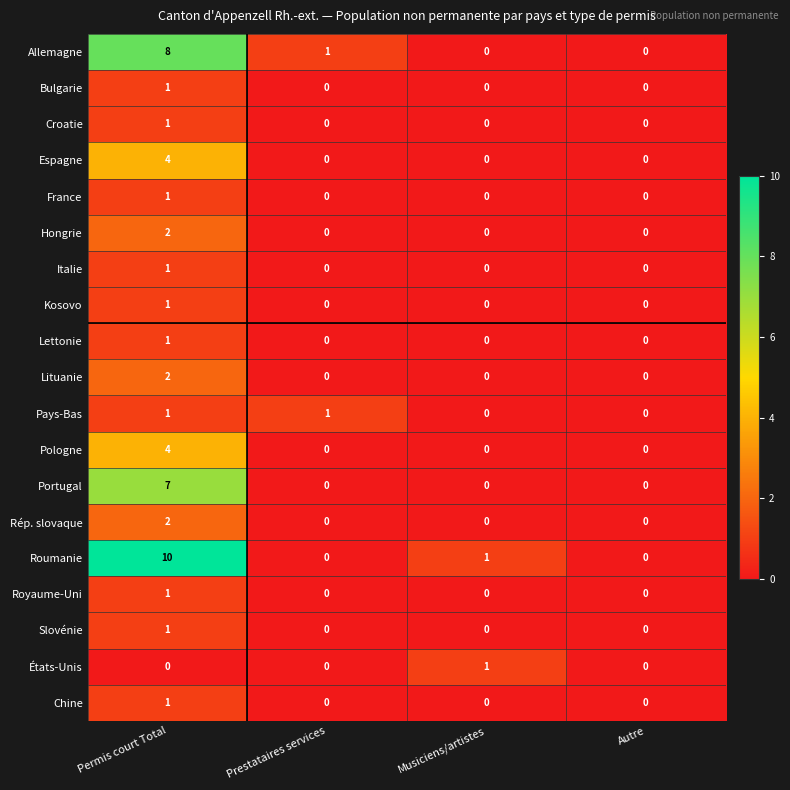

What is the greatest value displayed?

10